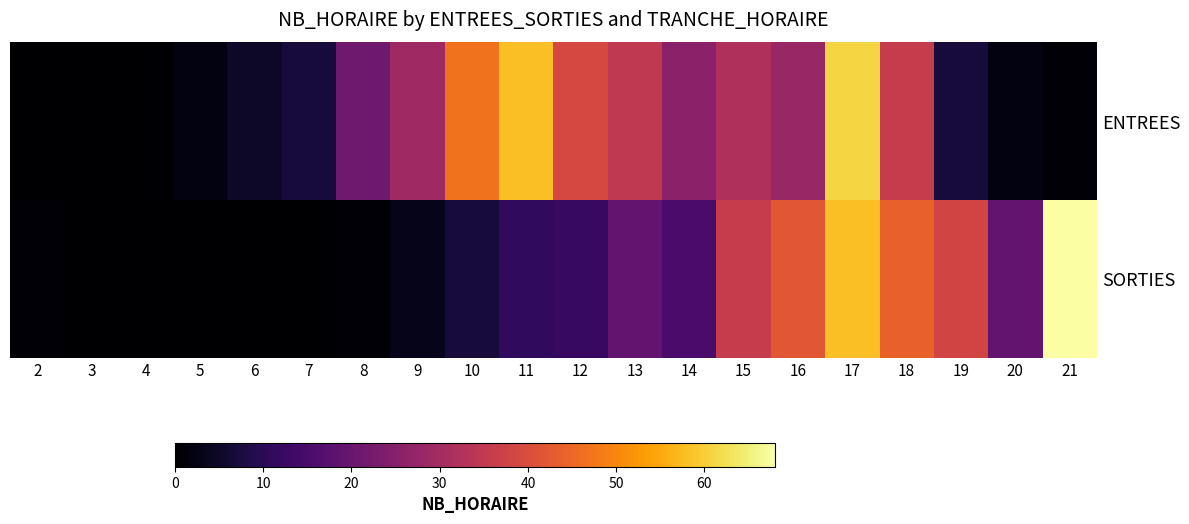

Which series has the largest range (max minus min)?

SORTIES